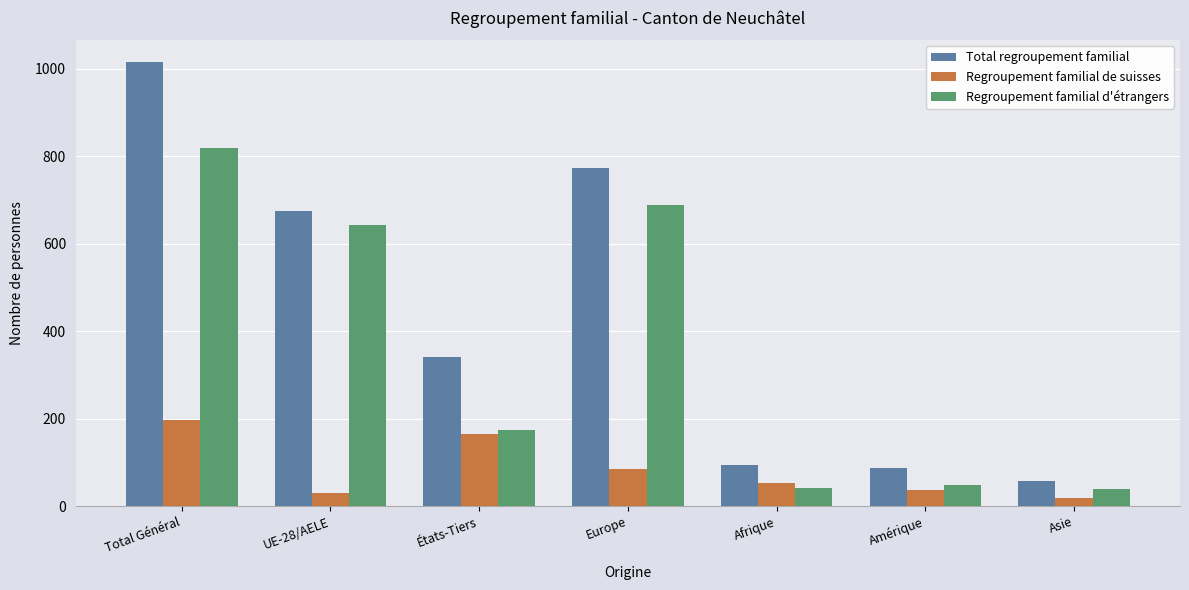

Count the number of data series in this chart.

3